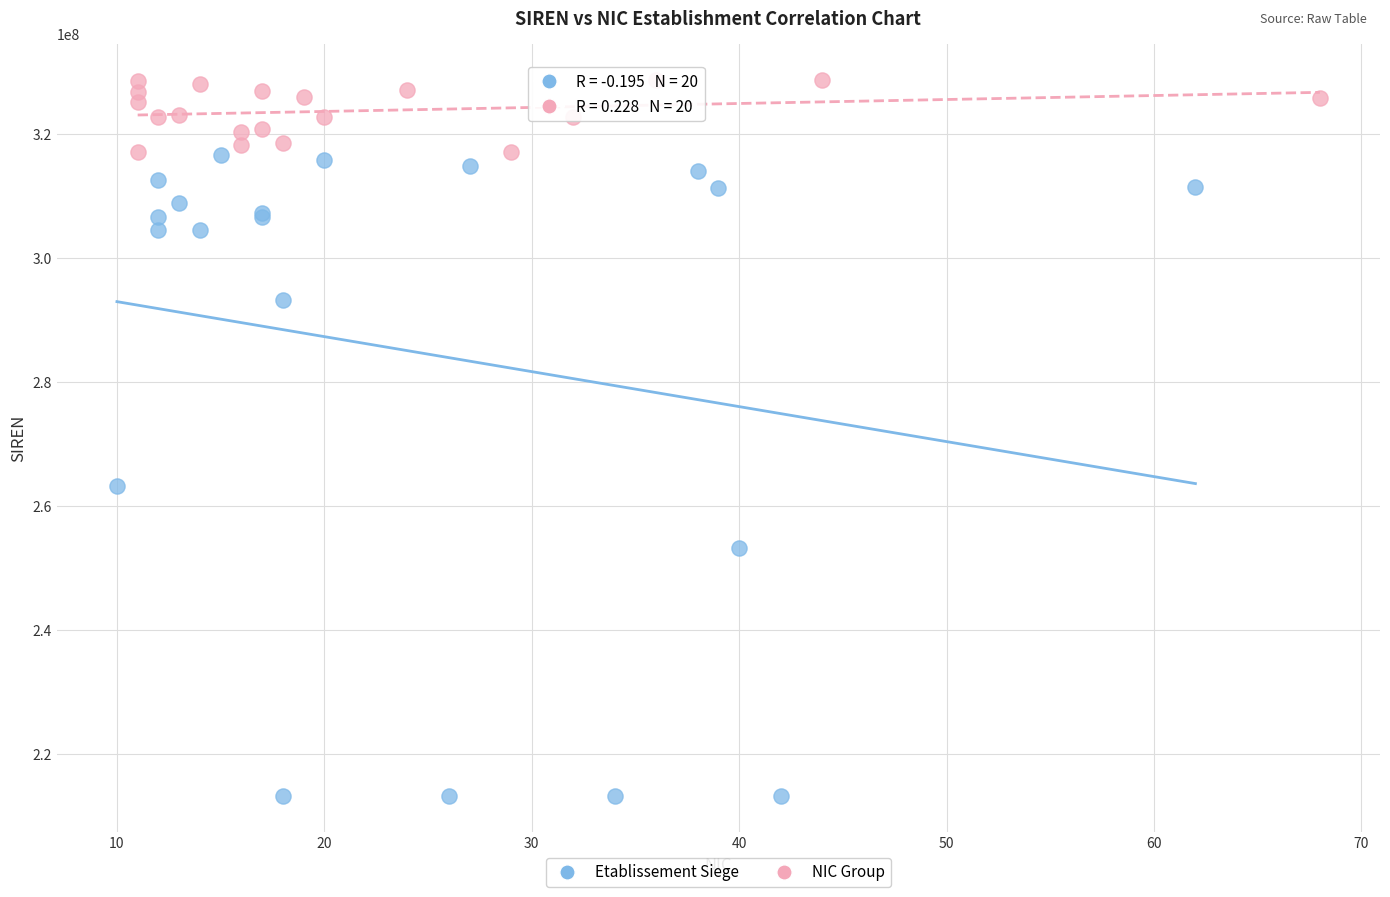

Which series reaches the maximum Y coordinate?

NIC Group